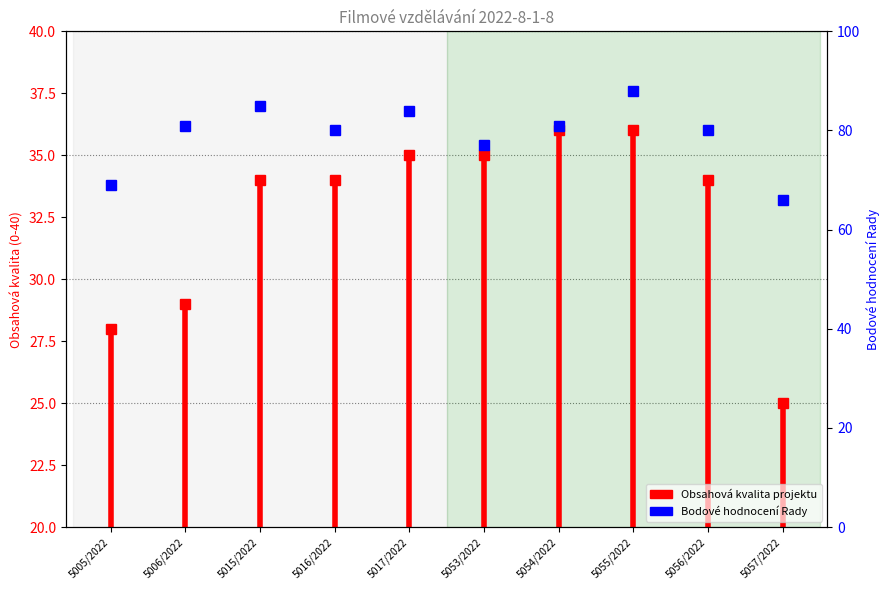

The value at 5005/2022 is 13. True or false?

False